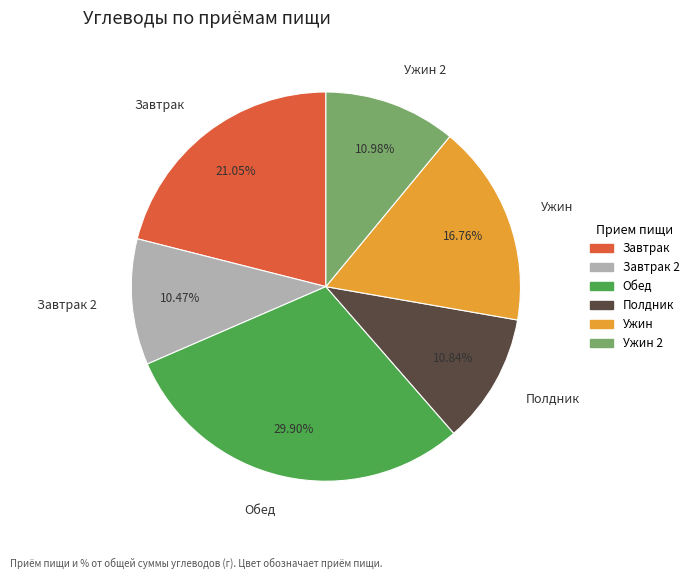

Which slice is the largest?

Обед